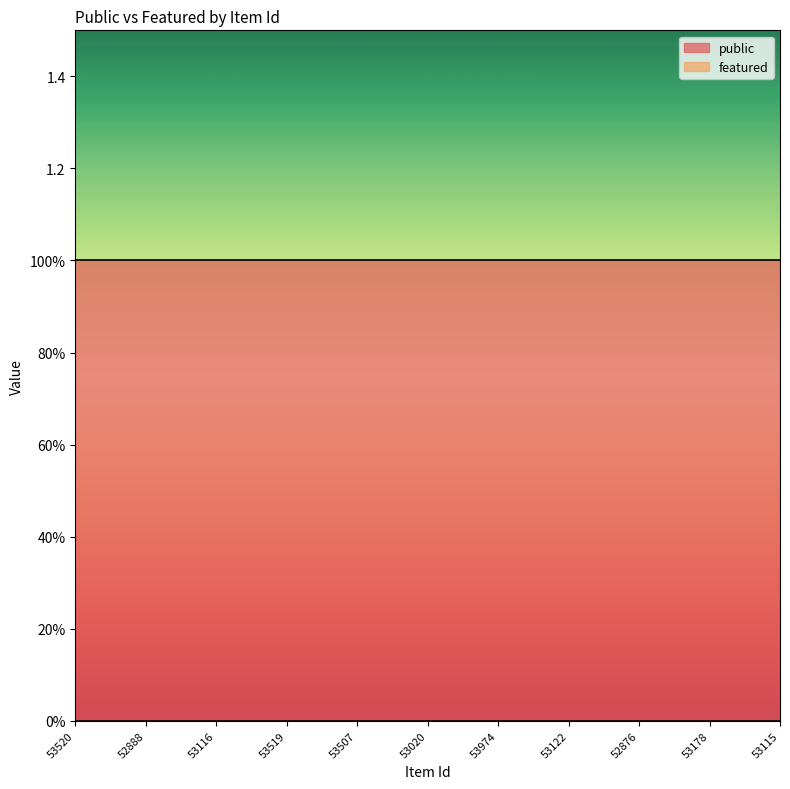

True or false: featured and public intersect in this chart.

False